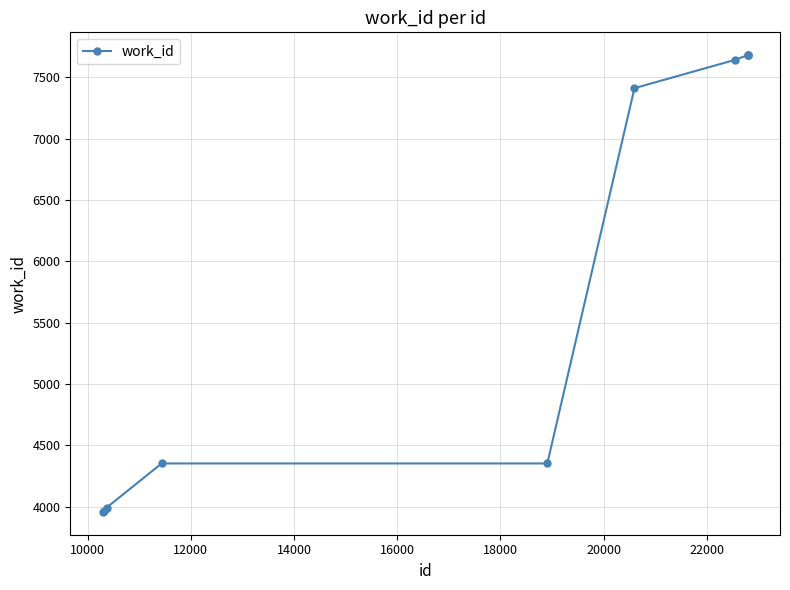

What is the value of the 1st point from the left?

3958